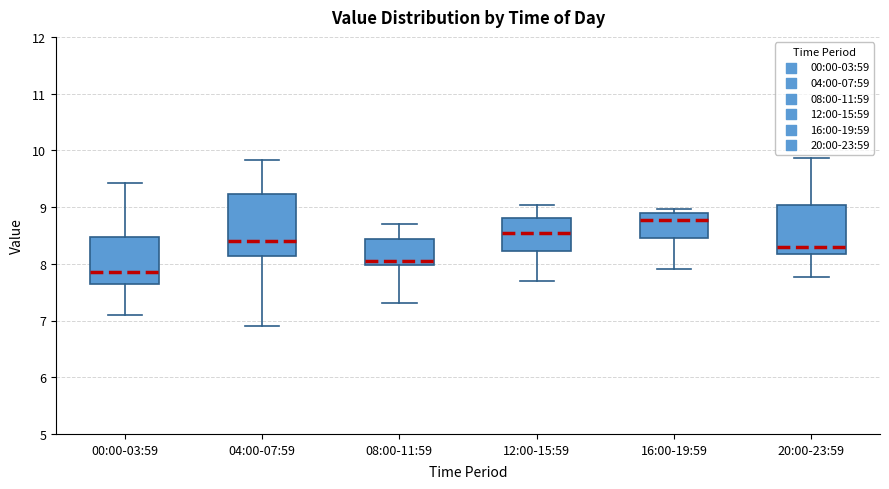

Reading left to right, transcribe this box plot: for each box, give where its median line is, the range the box spans, and where its two whiskers end, as read against the y-axis. The values are not printed on the chart, so give them approximately, as read against the axis.

00:00-03:59: median 7.9, box 7.6 to 8.5, whiskers 7.1 to 9.4
04:00-07:59: median 8.4, box 8.1 to 9.2, whiskers 6.9 to 9.8
08:00-11:59: median 8.1, box 8.0 to 8.4, whiskers 7.3 to 8.7
12:00-15:59: median 8.6, box 8.2 to 8.8, whiskers 7.7 to 9.0
16:00-19:59: median 8.8, box 8.5 to 8.9, whiskers 7.9 to 9.0
20:00-23:59: median 8.3, box 8.2 to 9.0, whiskers 7.8 to 9.9